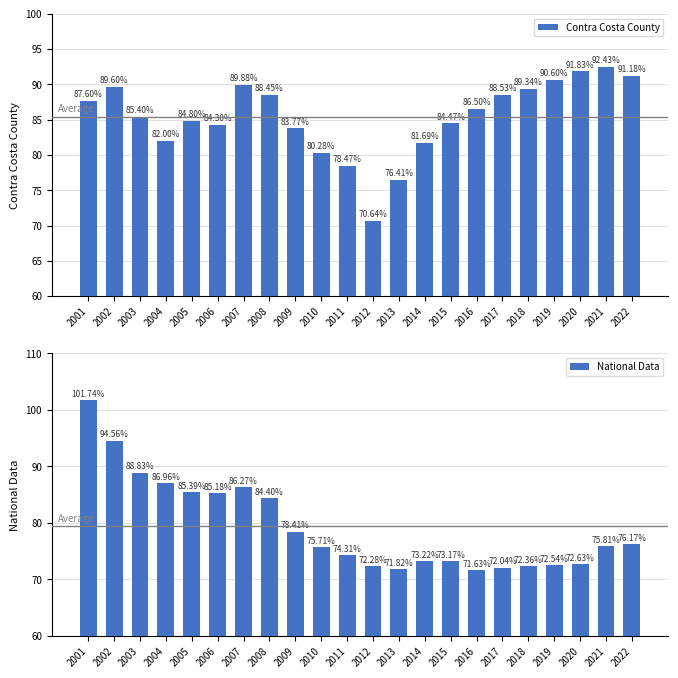

How many groups of bars are there?

22